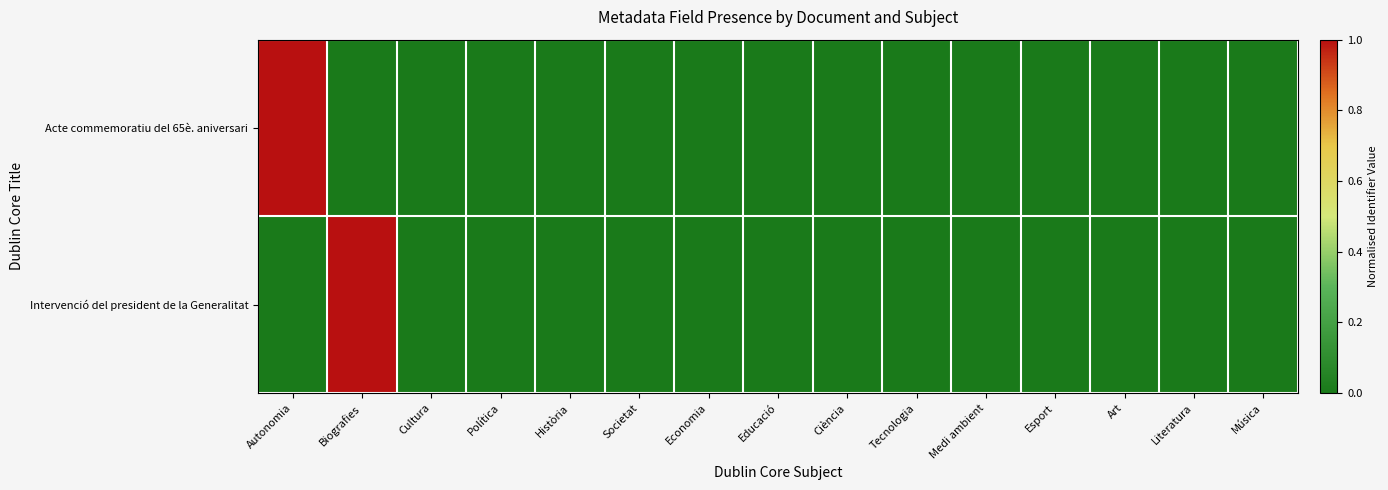

Reading left to right, list all the values displayed in this chart.

Acte commemoratiu del 65è. aniversari: Autonomia=1	Biografies=0	Cultura=0	Política=0	Història=0	Societat=0	Economia=0	Educació=0	Ciència=0	Tecnologia=0	Medi ambient=0	Esport=0	Art=0	Literatura=0	Música=0
Intervenció del president de la Generalitat: Autonomia=0	Biografies=1	Cultura=0	Política=0	Història=0	Societat=0	Economia=0	Educació=0	Ciència=0	Tecnologia=0	Medi ambient=0	Esport=0	Art=0	Literatura=0	Música=0